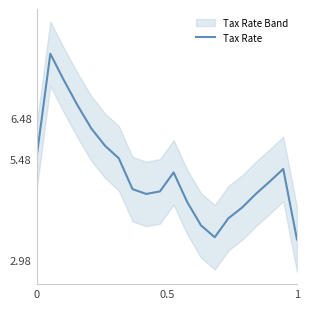

What is the greatest value displayed?

8.1